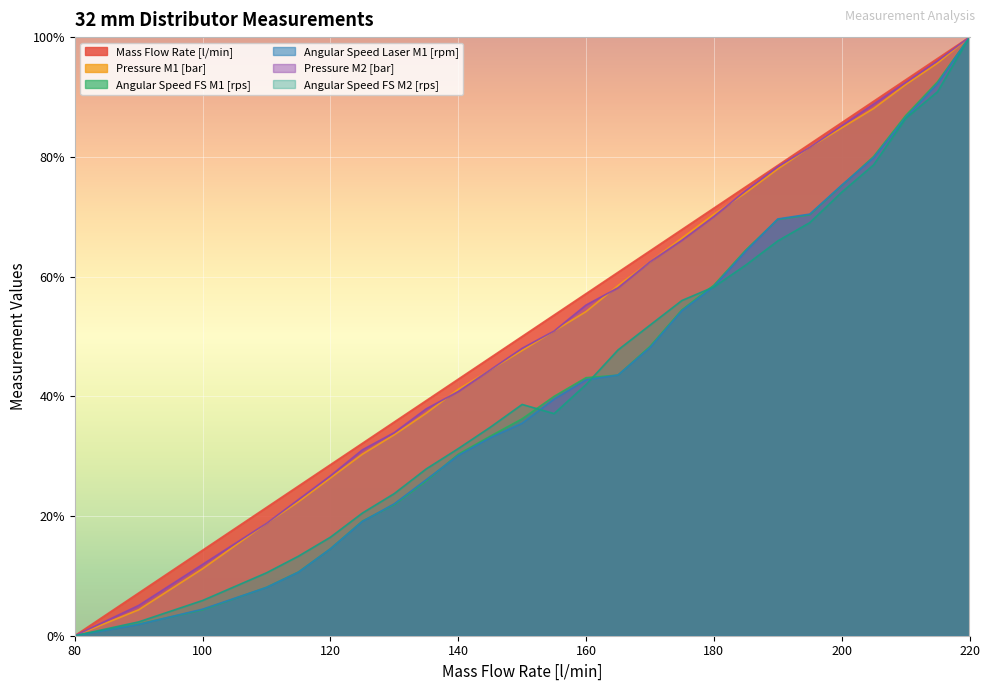

Reading right to left, extract all data points from this chart.

Mass Flow Rate [l/min]: 100.0	96.4	92.9	89.3	85.7	82.1	78.6	75.0	71.4	67.9	64.3	60.7	57.1	53.6	50.0	46.4	42.9	39.3	35.7	32.1	28.6	25.0	21.4	14.3	7.1	0.0
Pressure M1 [bar]: 100.0	95.7	92.1	88.1	84.8	81.6	78.0	74.0	70.4	66.4	62.5	58.5	54.2	50.9	47.7	44.4	41.2	37.2	33.6	30.3	26.4	22.4	18.8	11.2	4.3	0.0
Angular Speed FS M1 [rps]: 100.0	92.5	86.9	80.1	75.2	70.3	69.5	64.4	58.6	54.4	48.3	43.5	43.1	40.0	36.2	33.3	30.3	25.9	21.9	19.1	14.5	10.6	8.1	4.3	1.9	0.0
Angular Speed Laser M1 [rpm]: 100.0	92.2	86.6	79.8	75.3	70.4	69.6	64.2	58.3	54.3	48.1	43.5	42.7	39.5	35.5	33.1	30.1	26.1	22.0	19.1	14.5	10.6	8.1	4.4	1.9	0.0
Pressure M2 [bar]: 100.0	96.0	92.4	88.8	85.2	81.6	78.3	74.4	70.0	66.1	62.5	58.1	55.2	50.9	48.0	44.4	40.8	37.9	33.9	31.0	26.7	22.7	18.8	11.9	5.1	0.0
Angular Speed FS M2 [rps]: 100.0	90.9	86.4	78.7	74.1	69.0	66.0	61.9	58.3	56.0	51.9	47.7	42.0	37.1	38.6	34.8	31.3	27.9	23.8	20.5	16.5	13.3	10.5	5.9	2.3	0.0